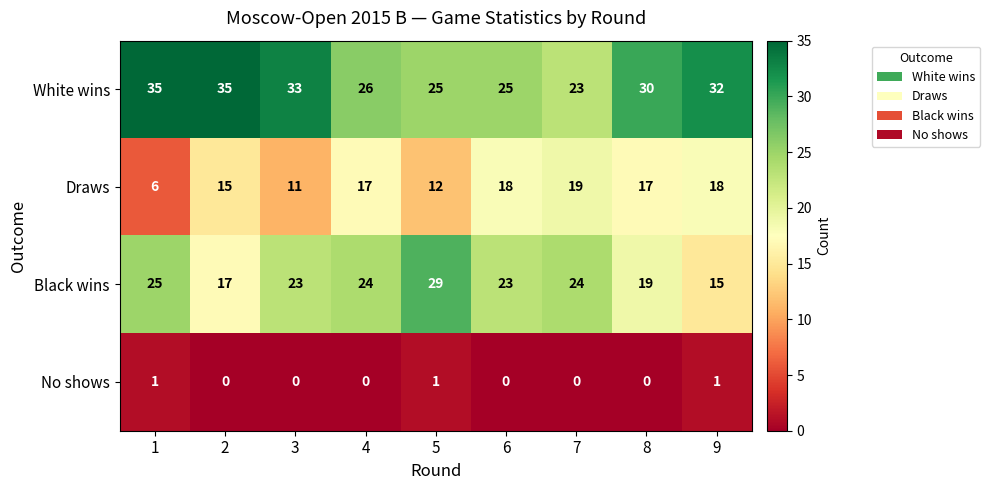

At how many categories does at least one series exceed 9?

9